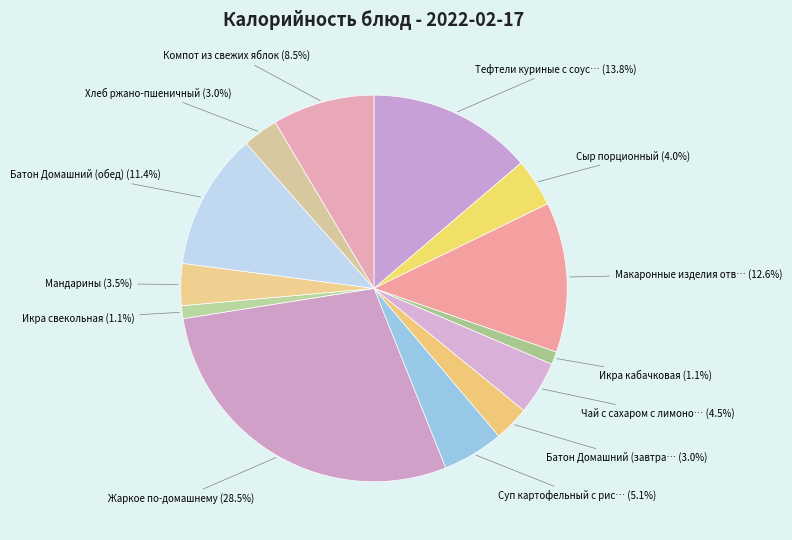

To the nearest percent, what is the difference between the largest and smallest slice percentages?

27%